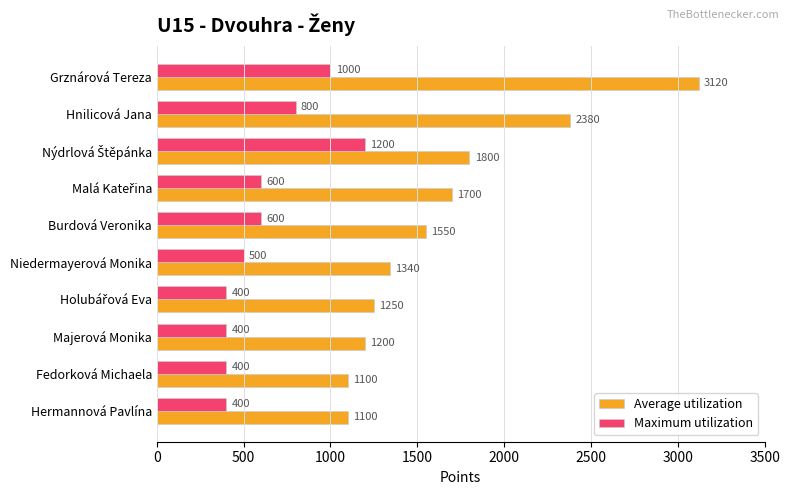

What is the approximate value of Maximum utilization at Majerová Monika?

400